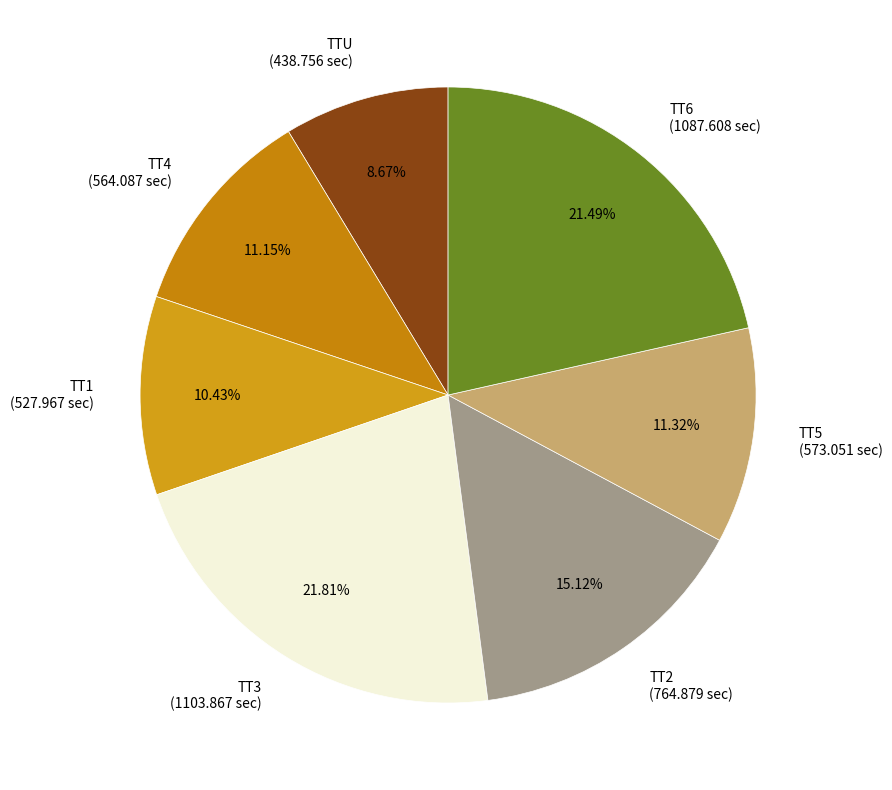

To the nearest percent, what is the combined percentage of TT2 and TT6?

37%